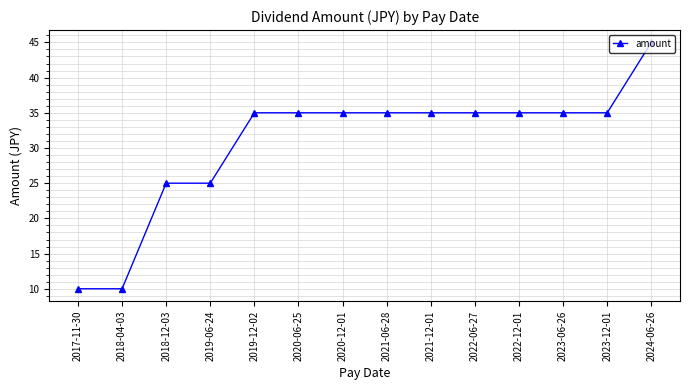

Does the chart display data point markers on the line(s)?

Yes